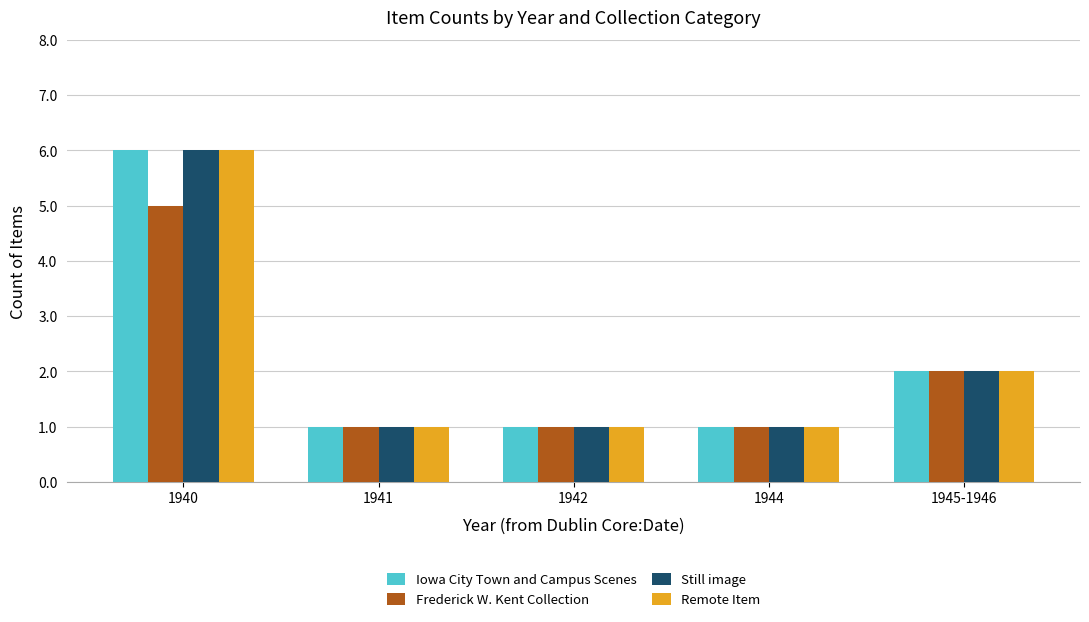

What is the total value across all series at 1941?

4